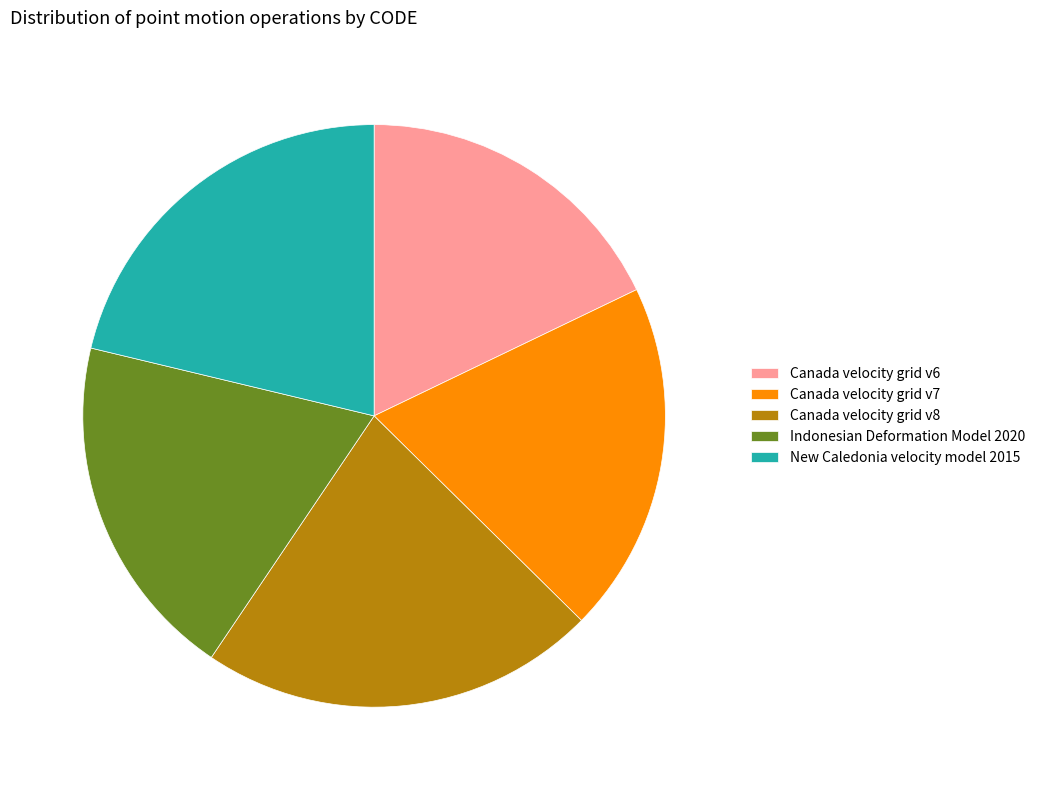

Combined, do Indonesian Deformation Model 2020 and Canada velocity grid v8 account for over 50%?

No